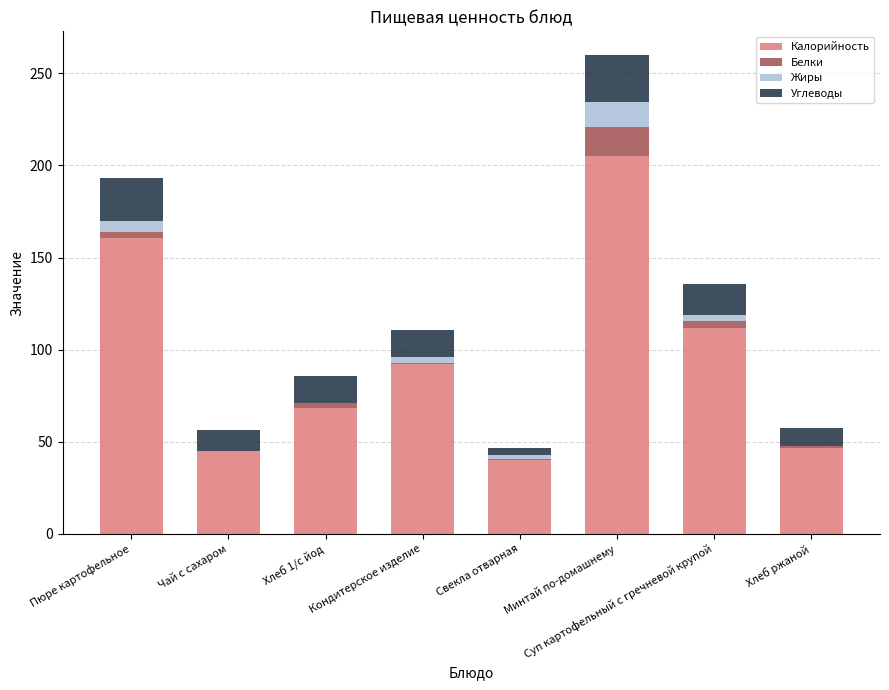

At which category is the sum across all series the highest?

Минтай по-домашнему